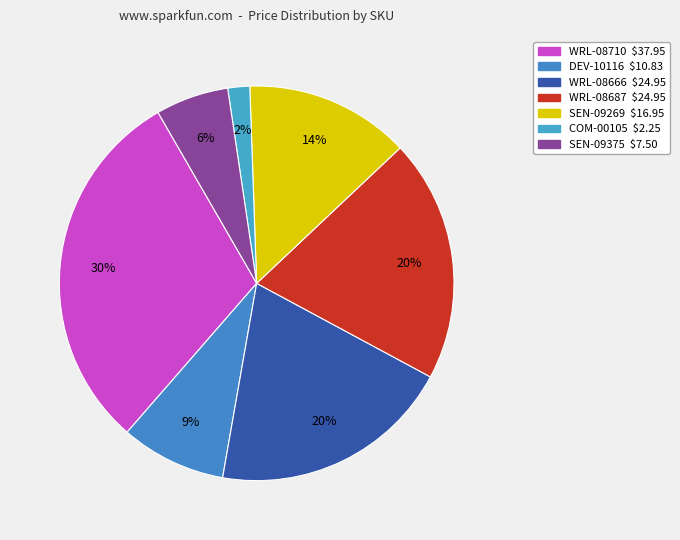

Rank the categories by value from highest to lowest.

WRL-08710, WRL-08666, WRL-08687, SEN-09269, DEV-10116, SEN-09375, COM-00105